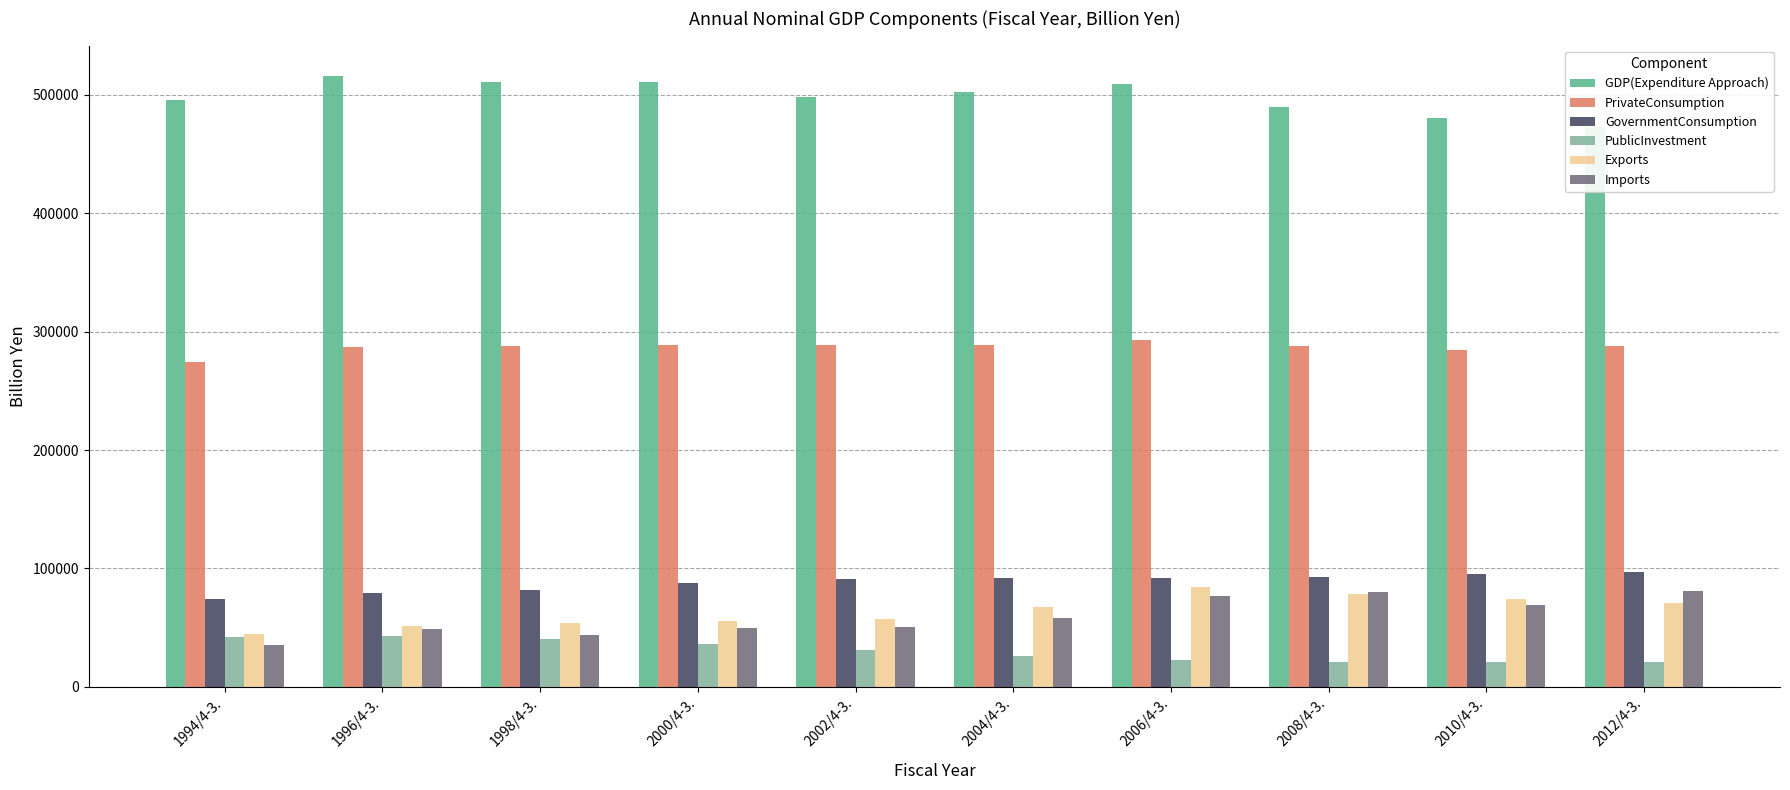

What is the label of the 3rd bar from the right?

2008/4-3.